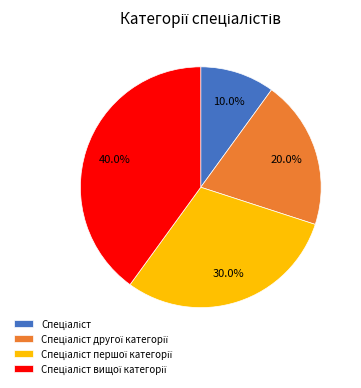

How many slices are in this pie chart?

4